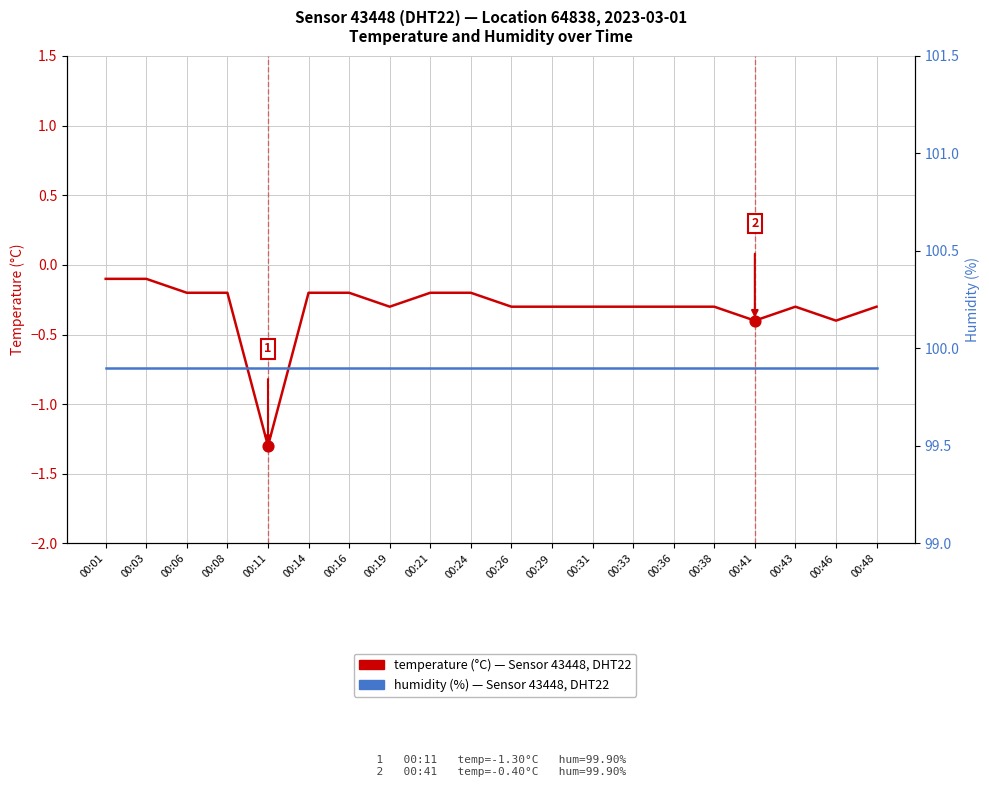

At how many categories does at least one series exceed 81?

20